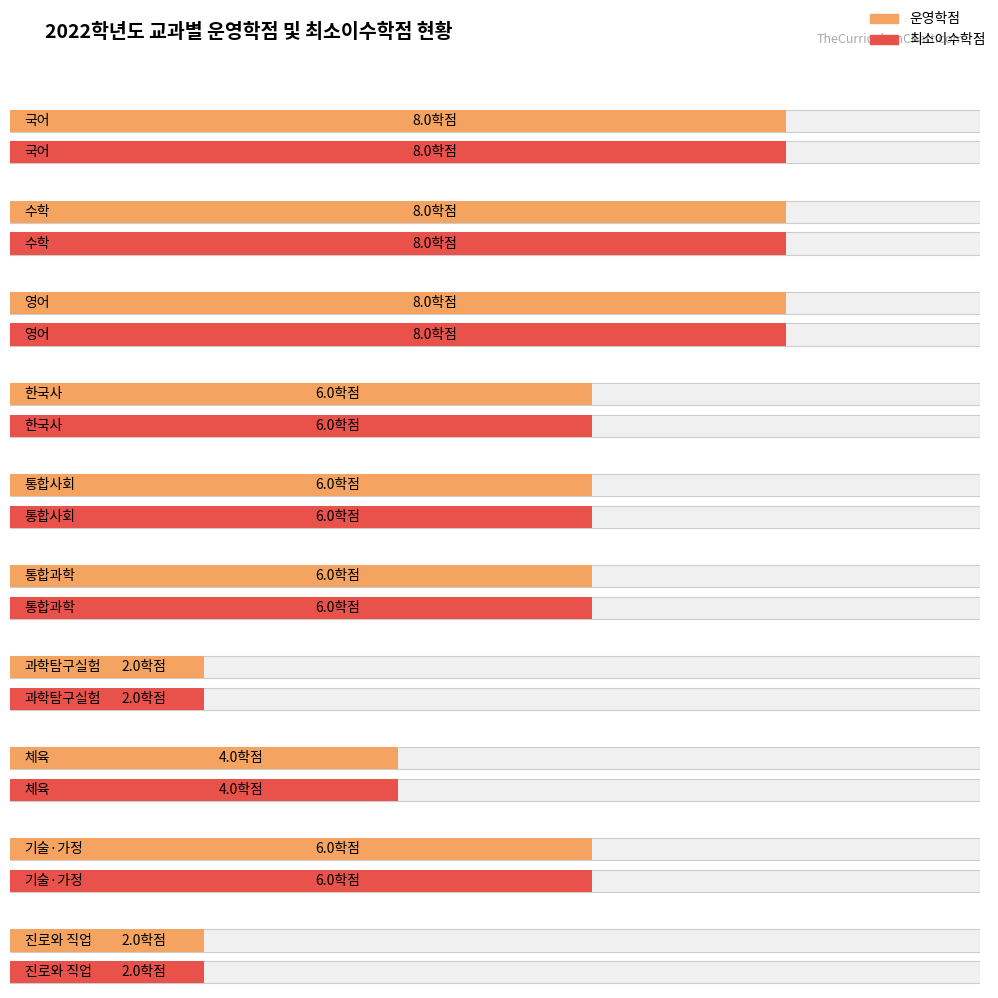

What is the total value across all series at 한국사?

12